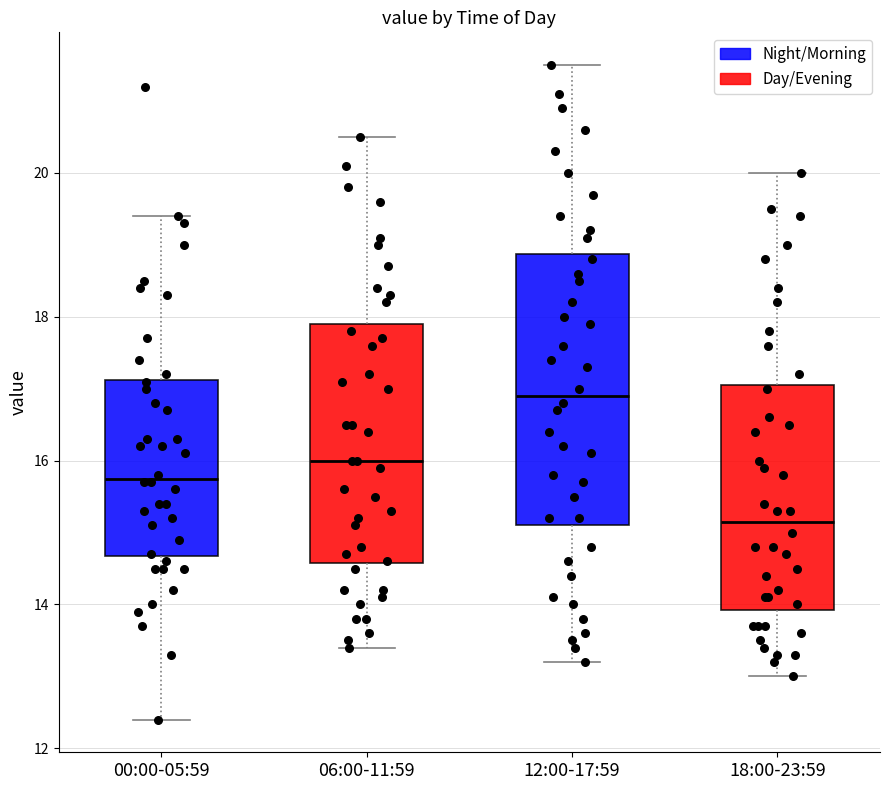

Where is the lower edge of the box for 12:00-17:59 on the y-axis? The values are not printed on the chart, so give them approximately, as read against the axis.

15.2